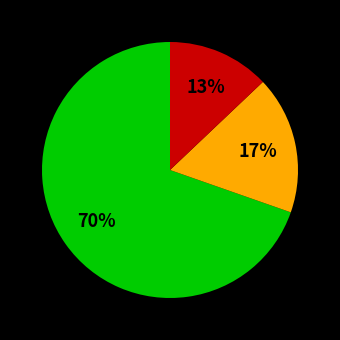

To the nearest percent, what is the average slice percentage?

33%